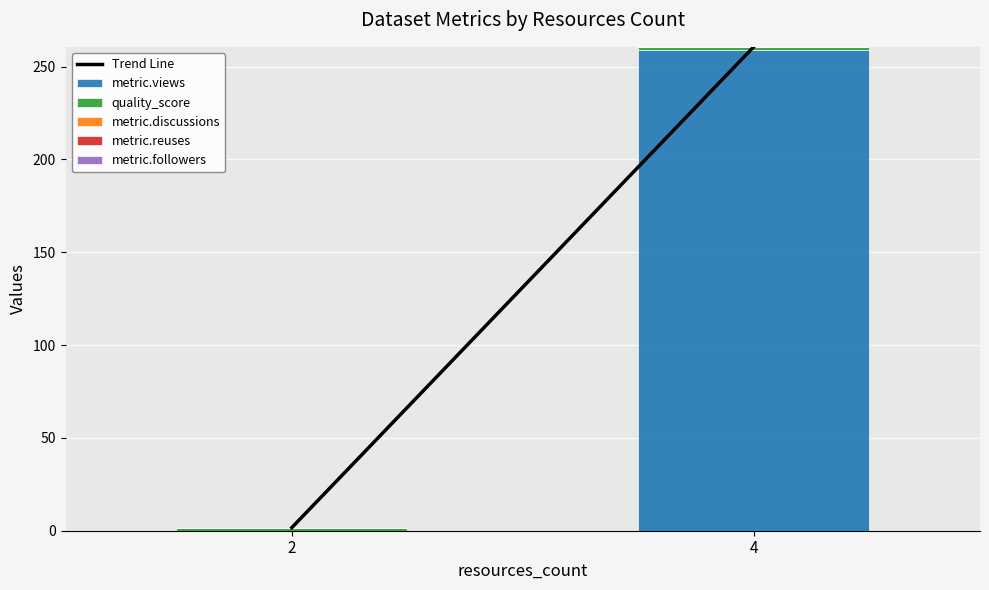

The value of metric.views at 4 is 446.3. True or false?

False